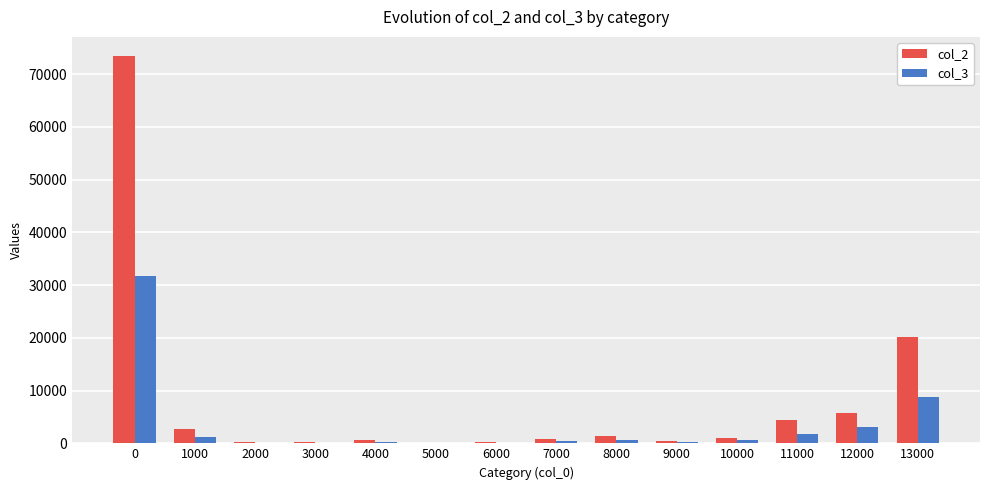

Is the value of col_3 at 12000 greater than the value of col_2 at 2000?

Yes